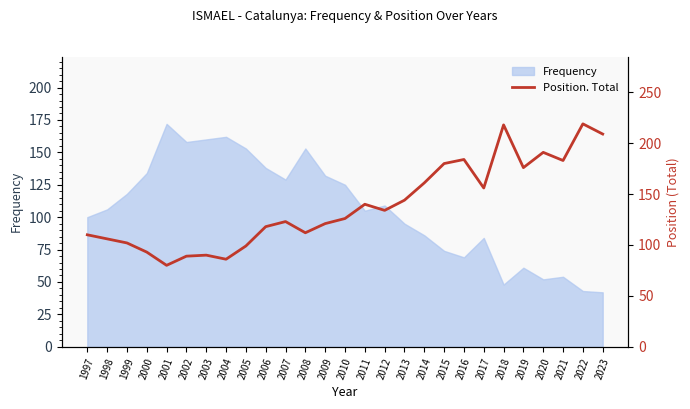

The chart shows a value of 162 at 1999. True or false?

False